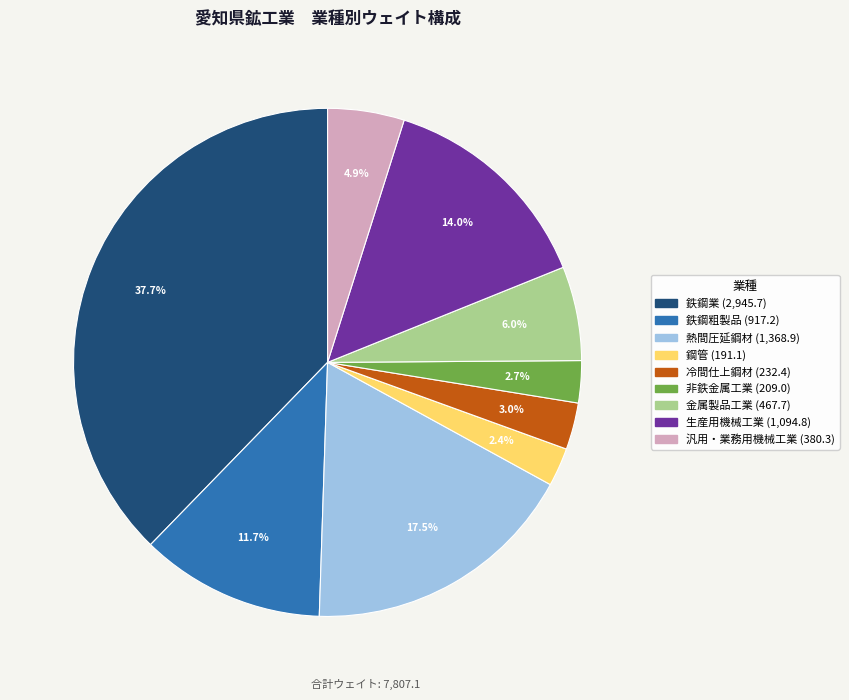

What percentage is NOT represented by 鋼管?

97.6%